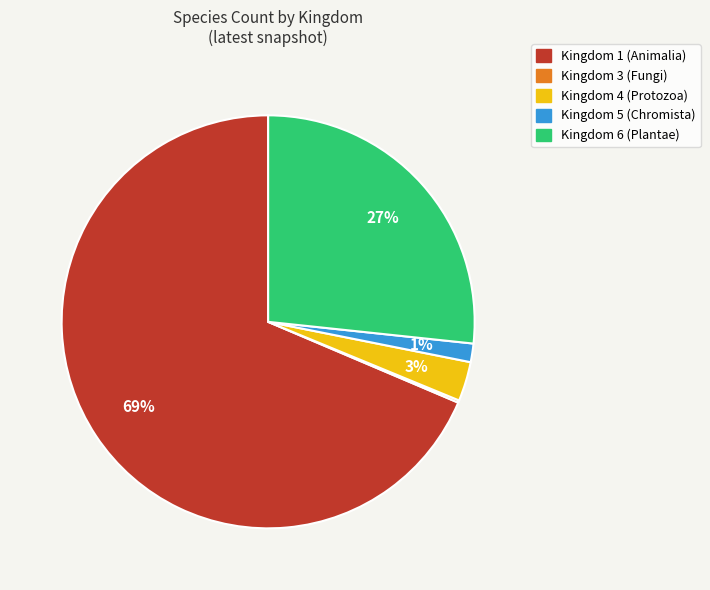

Does Kingdom 1 (Animalia) represent more than half of the total?

Yes